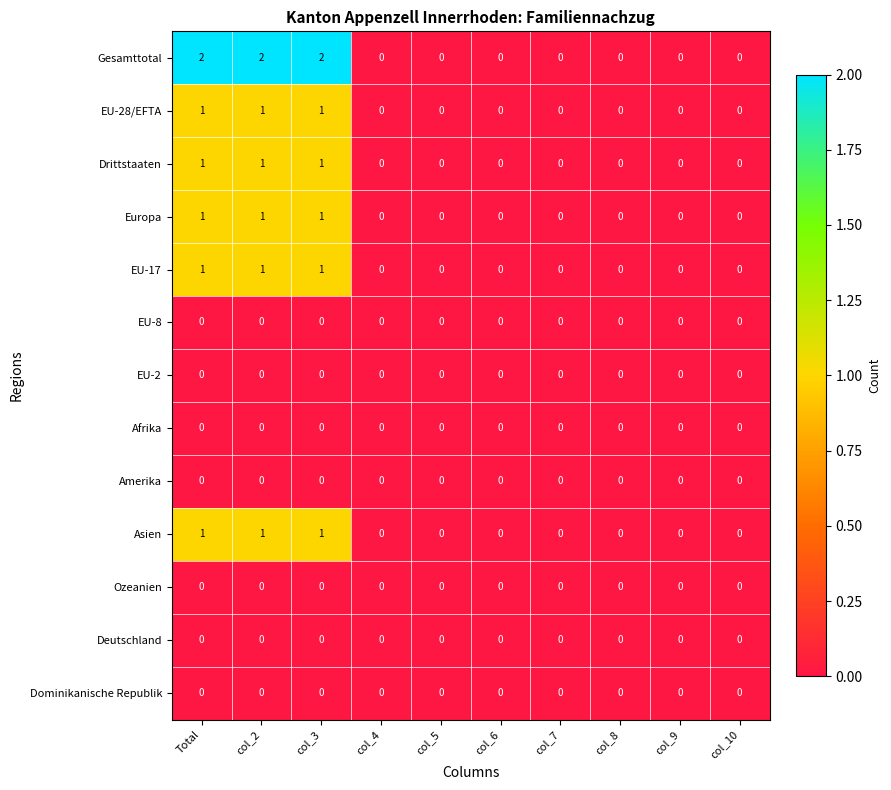

Which series has the largest range (max minus min)?

Gesamttotal